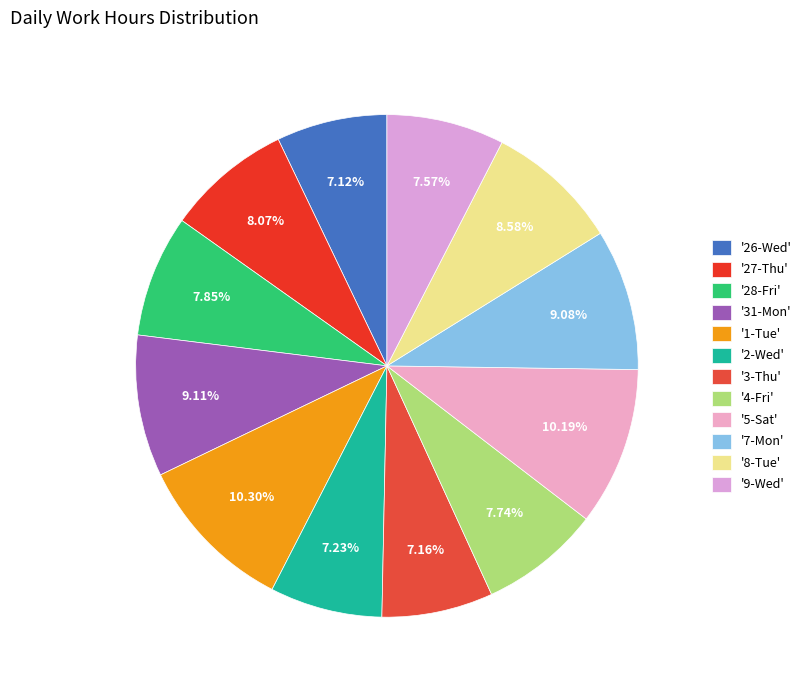

Count the number of slices in the pie.

12